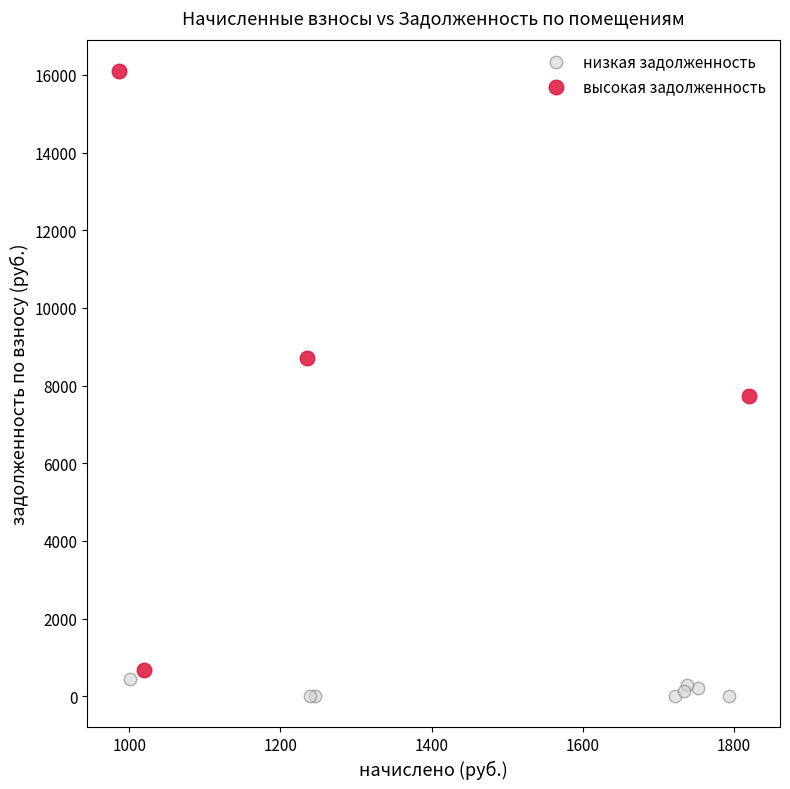

Which series reaches the maximum Y coordinate?

высокая задолженность